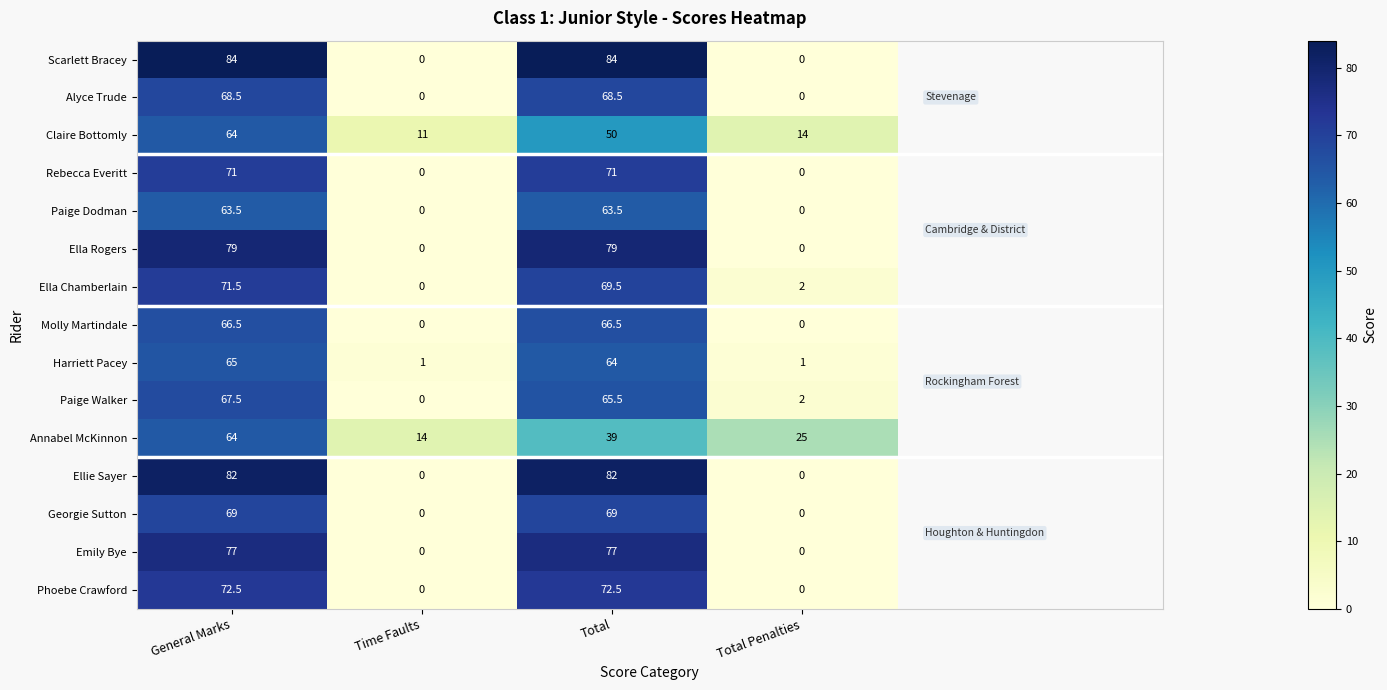

List the labels in order of Paige Walker value, smallest first.

Time Faults, Total Penalties, Total, General Marks